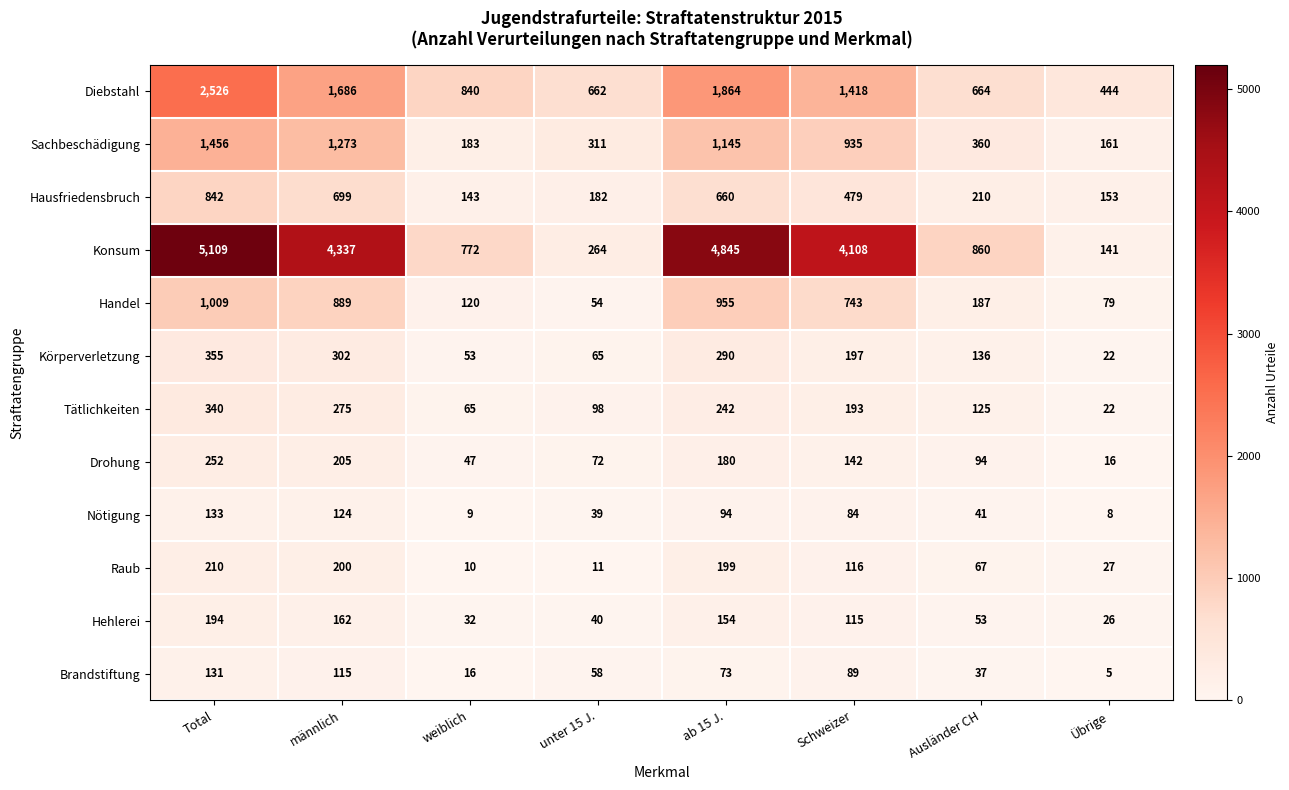

At which label is Brandstiftung closest to 68?

ab 15 J.